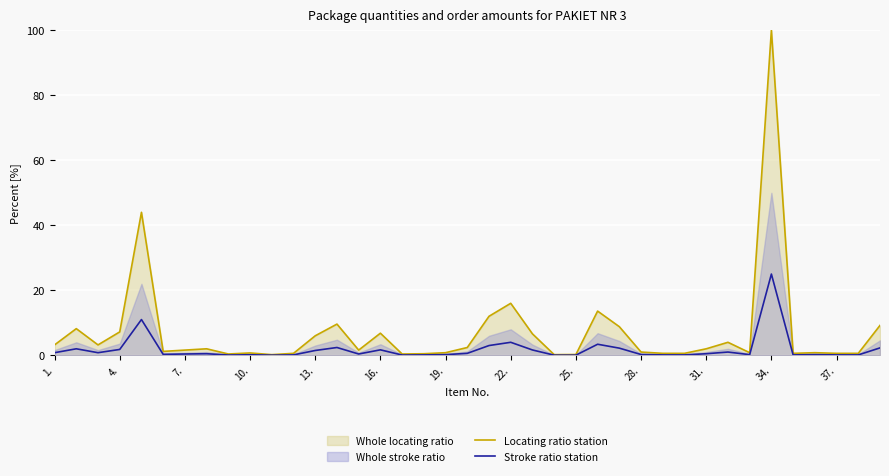

Which category has the highest value in the Locating ratio station series?

34.